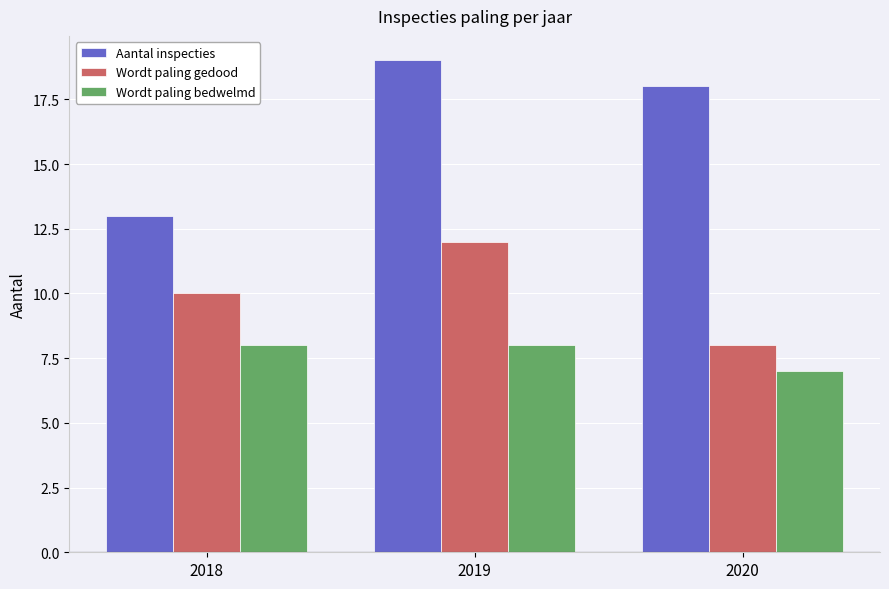

Is it true that Aantal inspecties equals 19 at 2018?

False